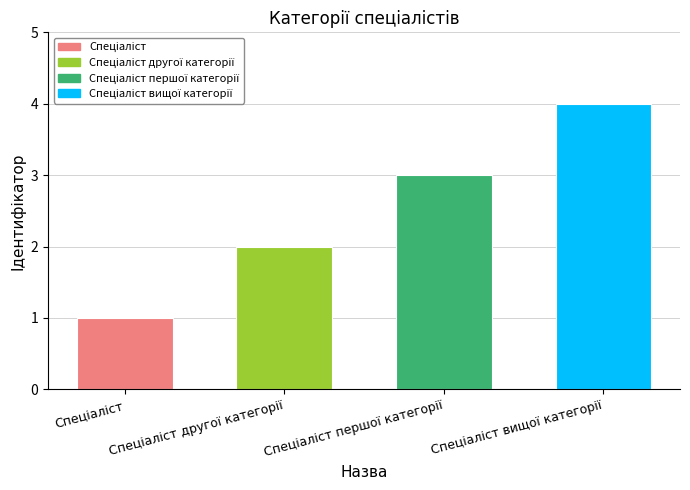

What is the label of the 3rd bar from the left?

Спеціаліст першої категорії